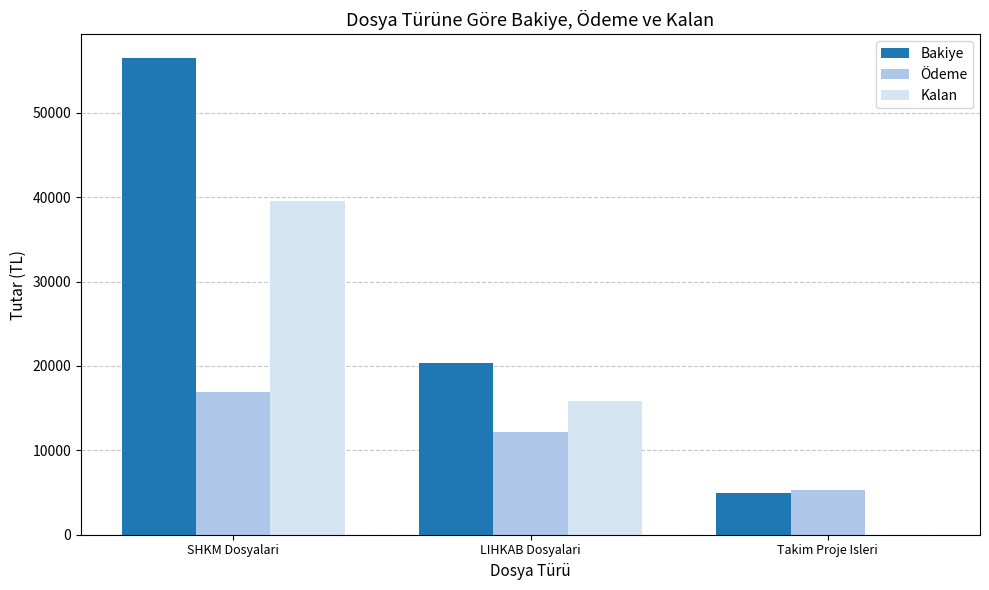

At which category is the sum across all series the highest?

SHKM Dosyalari